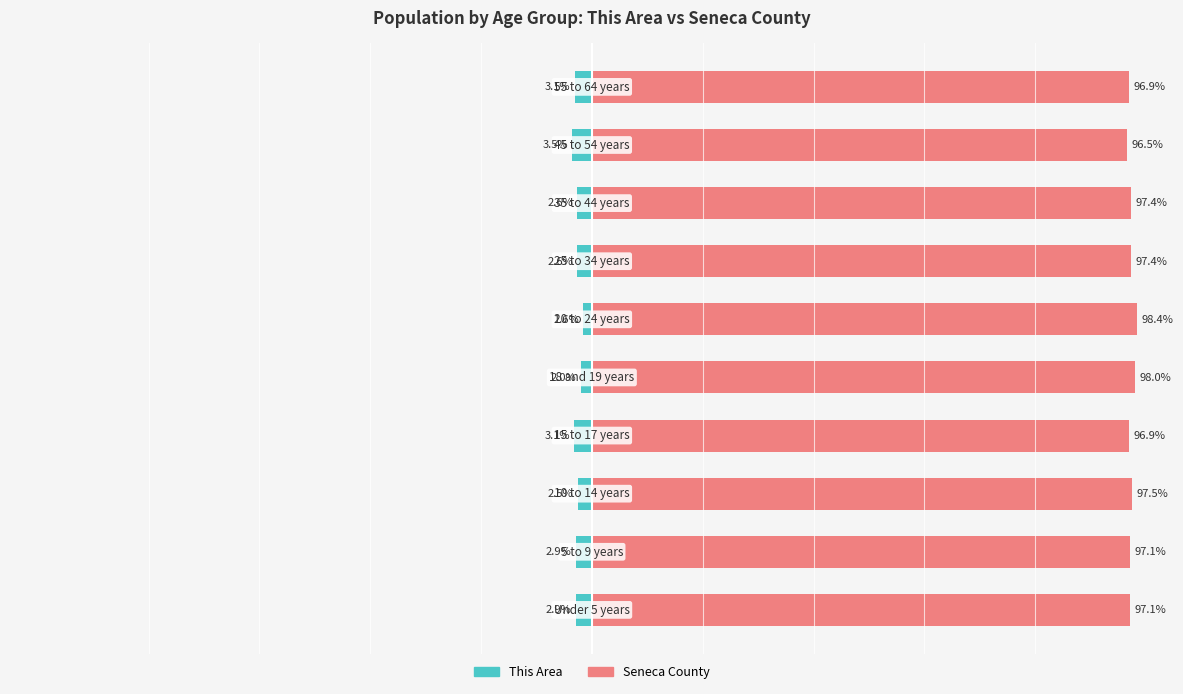

Which series has the largest range (max minus min)?

Seneca County